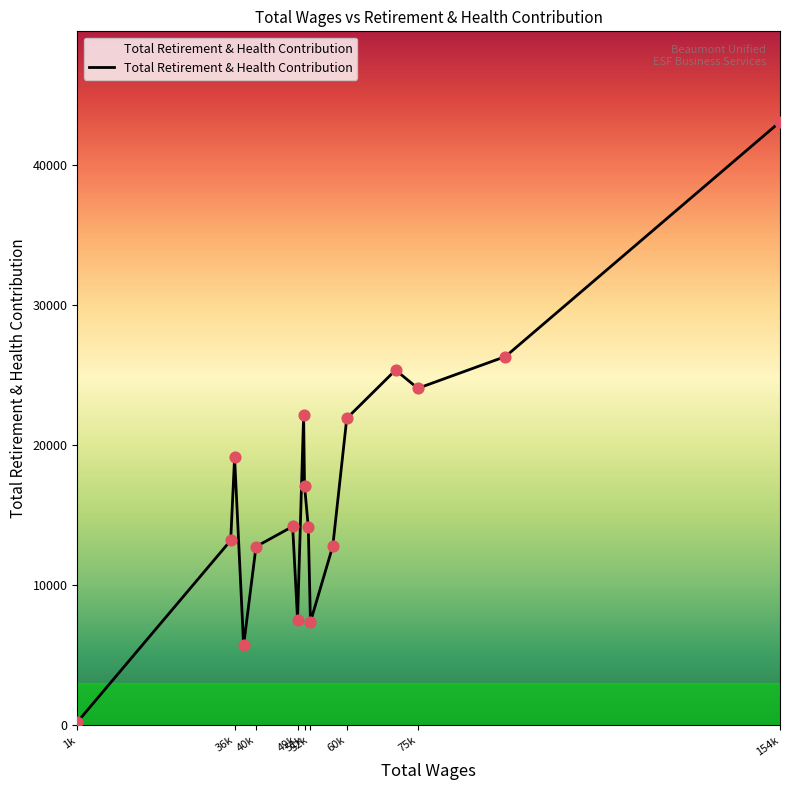

What is the greatest value displayed?

43111